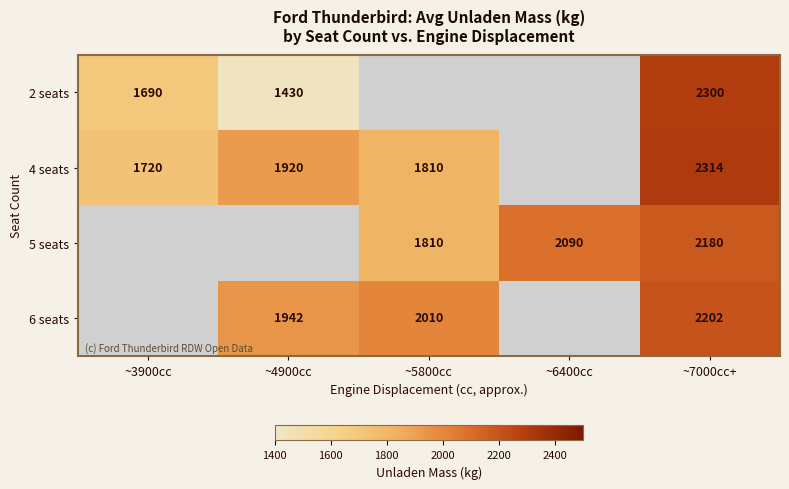

Between ~4900cc and ~5800cc, which is larger?

~4900cc